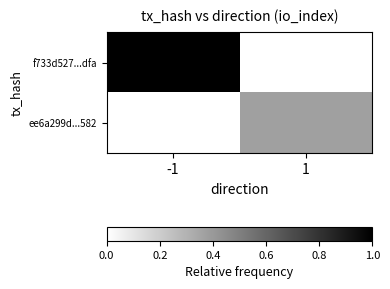

Reading left to right, list all the values displayed in this chart.

f733d527...dfa: -1=1.0	1=0.0
ee6a299d...582: -1=0.0	1=0.4